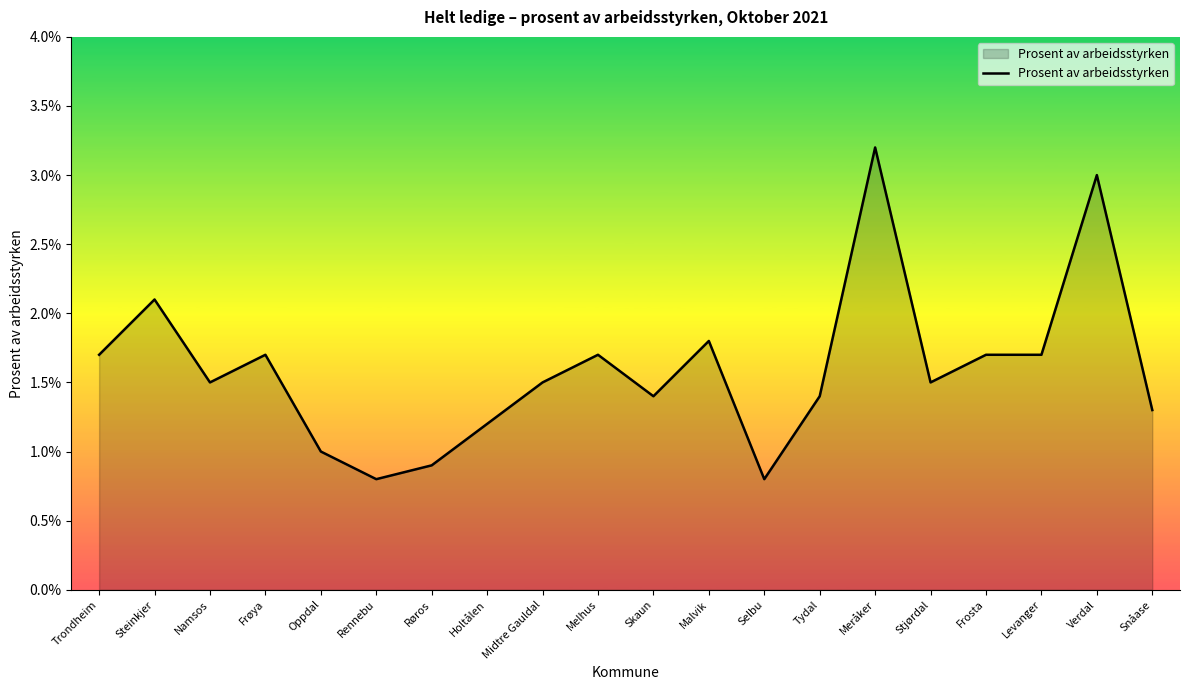

How many lines are shown in the chart?

1